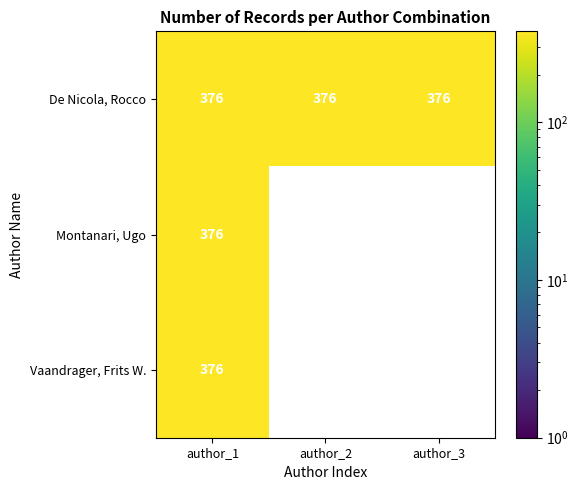

True or false: Vaandrager, Frits W. has a value of -127 at author_3.

False